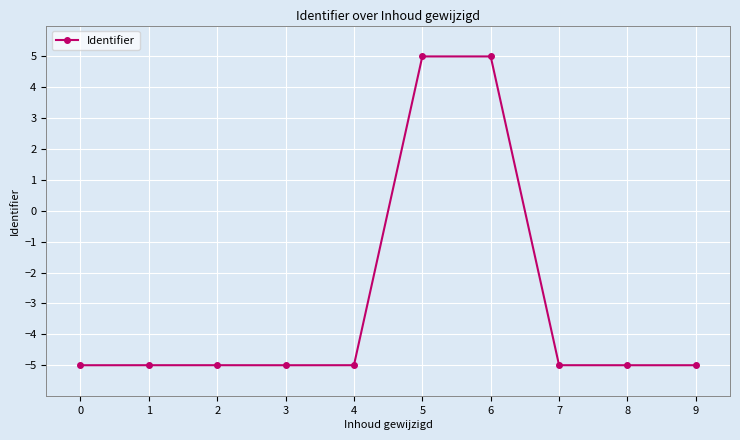

At which label does the data first exceed -4?

5